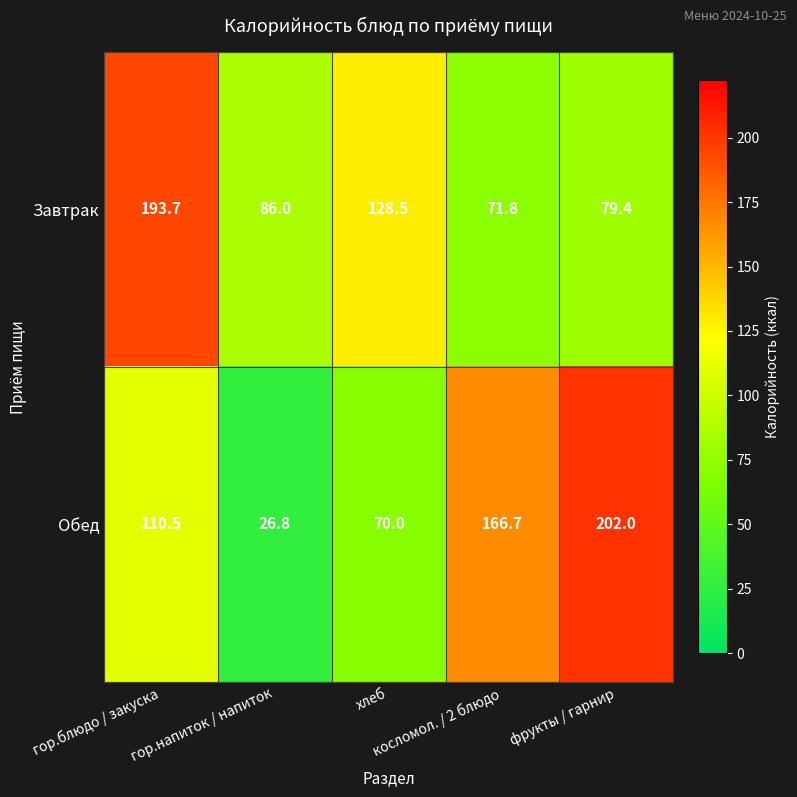

What is the maximum value shown in the chart?

202.0